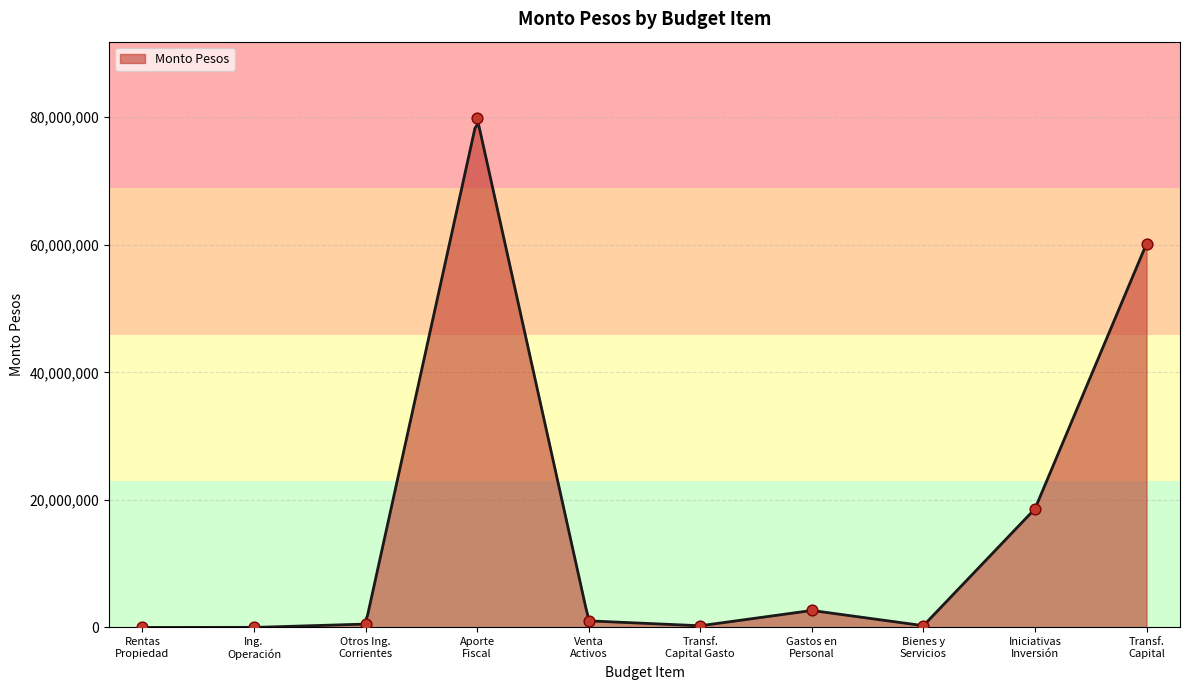

Between Otros Ing. Corrientes and Iniciativas Inversión, which is larger?

Iniciativas Inversión